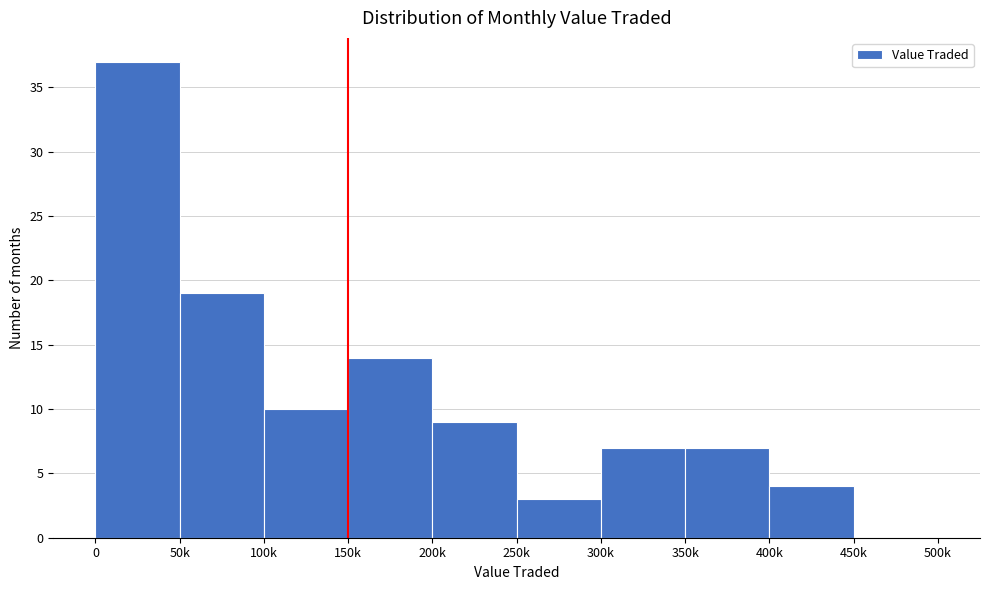

Reading left to right, what are all the values shown in this chart?

0=37	50k=19	100k=10	150k=14	200k=9	250k=3	300k=7	350k=7	400k=4	450k=0